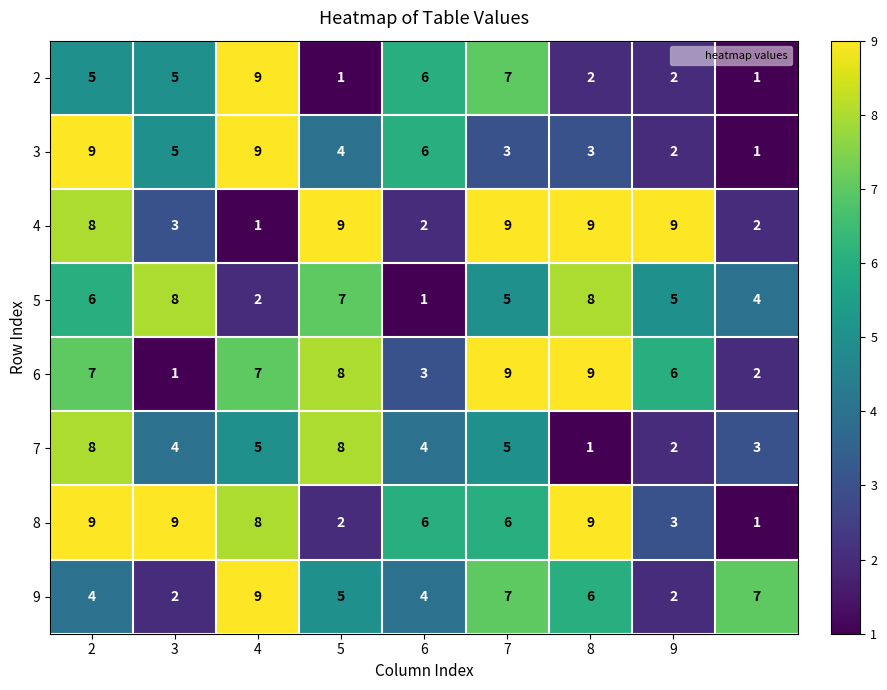

Count the number of categories in the chart.

9